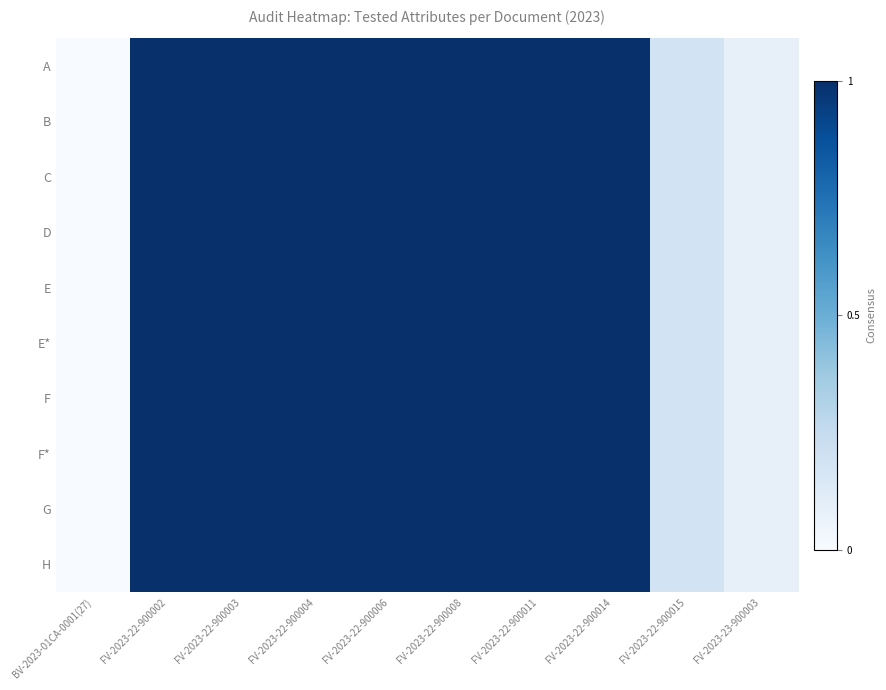

Count the number of categories in the chart.

10